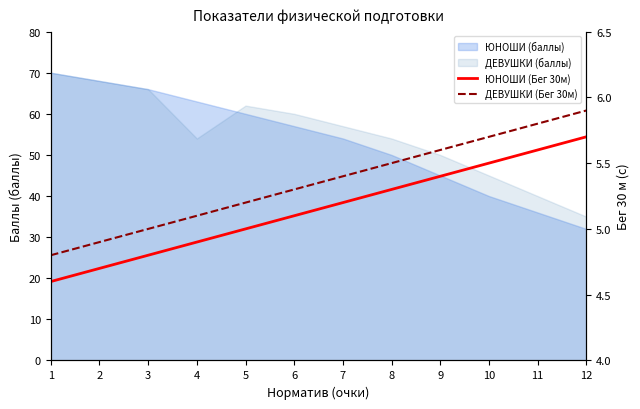

Which category has the highest value in the ДЕВУШКИ (Бег 30м) series?

12